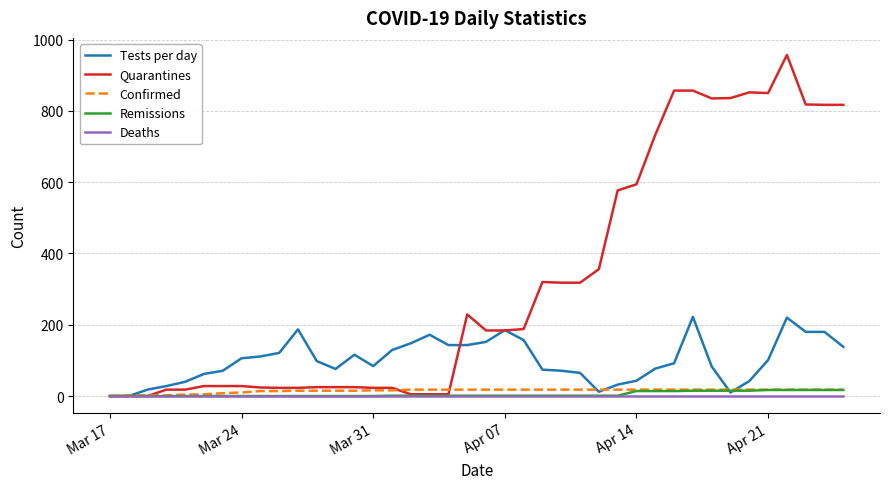

How many lines are shown in the chart?

5